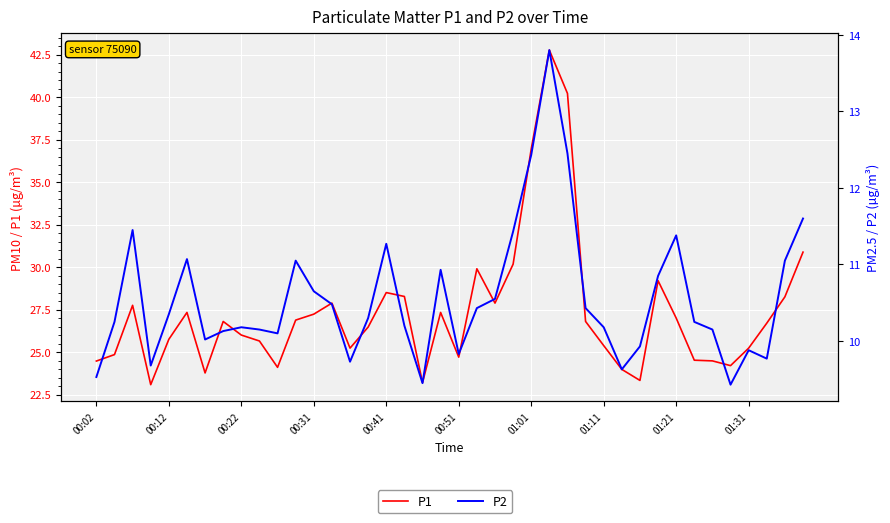

What is the difference between the second highest and second lowest values in the P1 series?

17.0